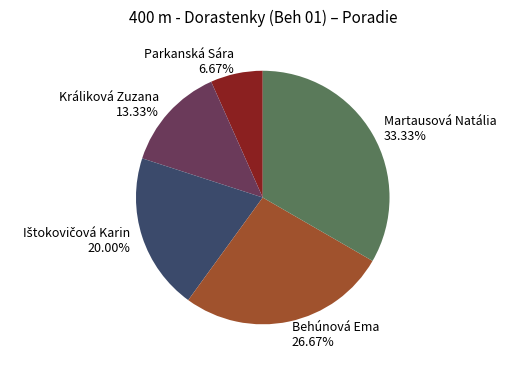

What percentage is the Behúnová Ema slice, to the nearest percent?

27%